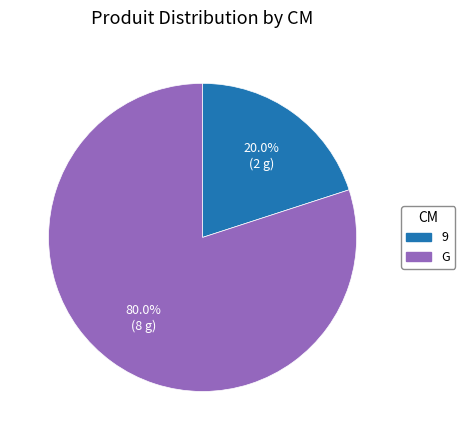

Combined, do G and 9 account for over 50%?

Yes